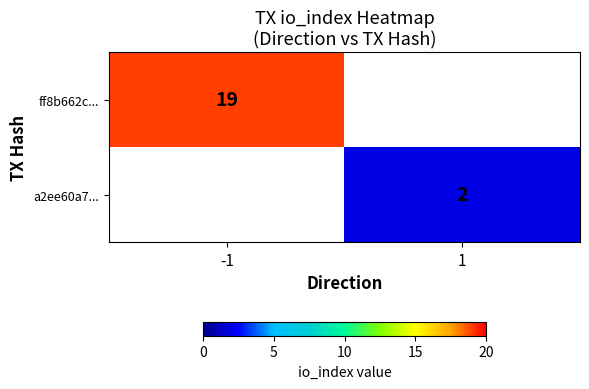

True or false: ff8b662c... has a value of 19 at -1.

True